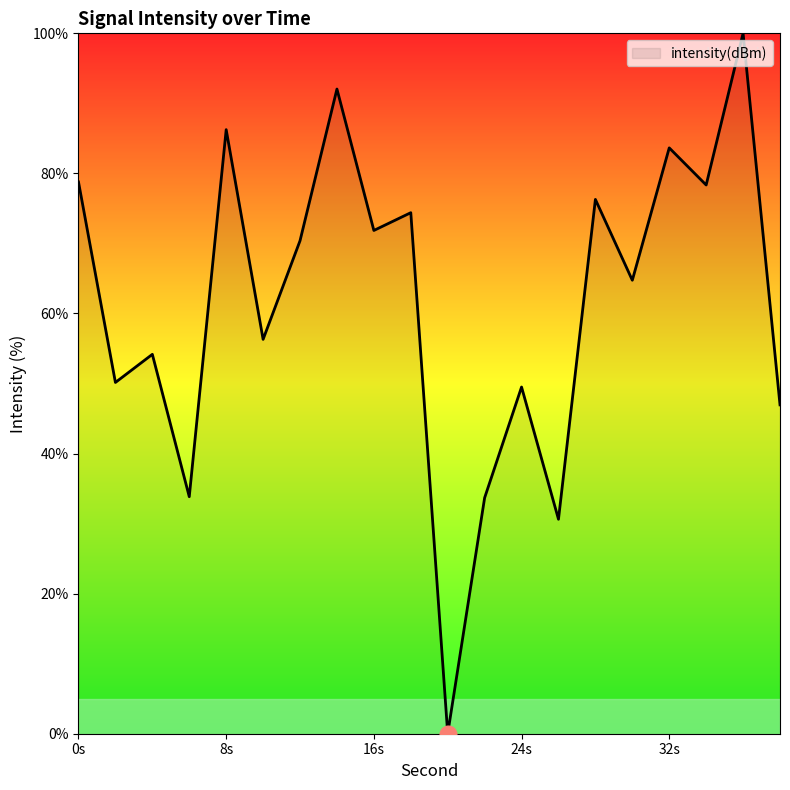

What is the greatest value displayed?

100.0